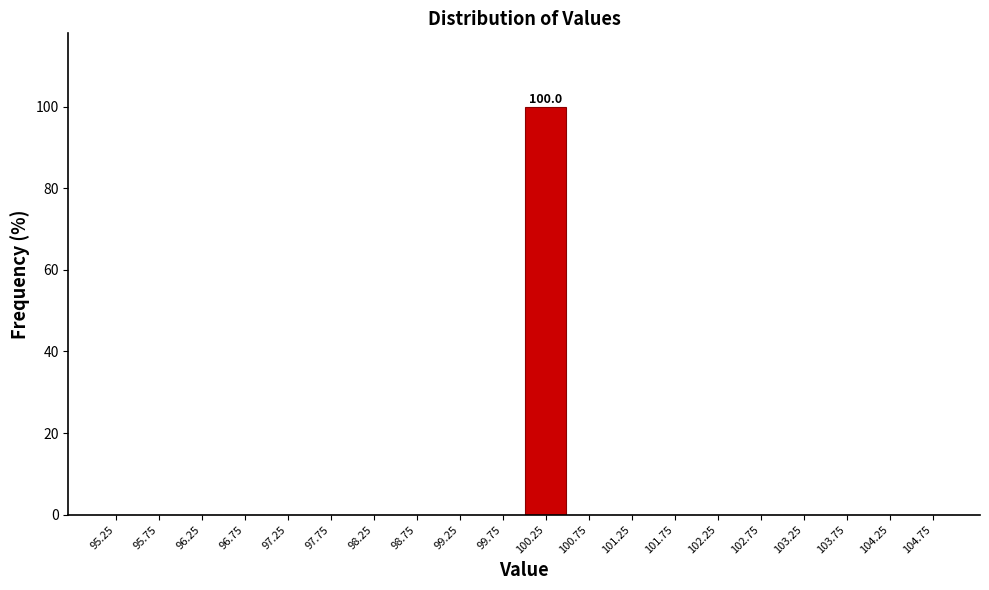

Over which range of the x-axis is the bar tallest?

100.0 to 100.5